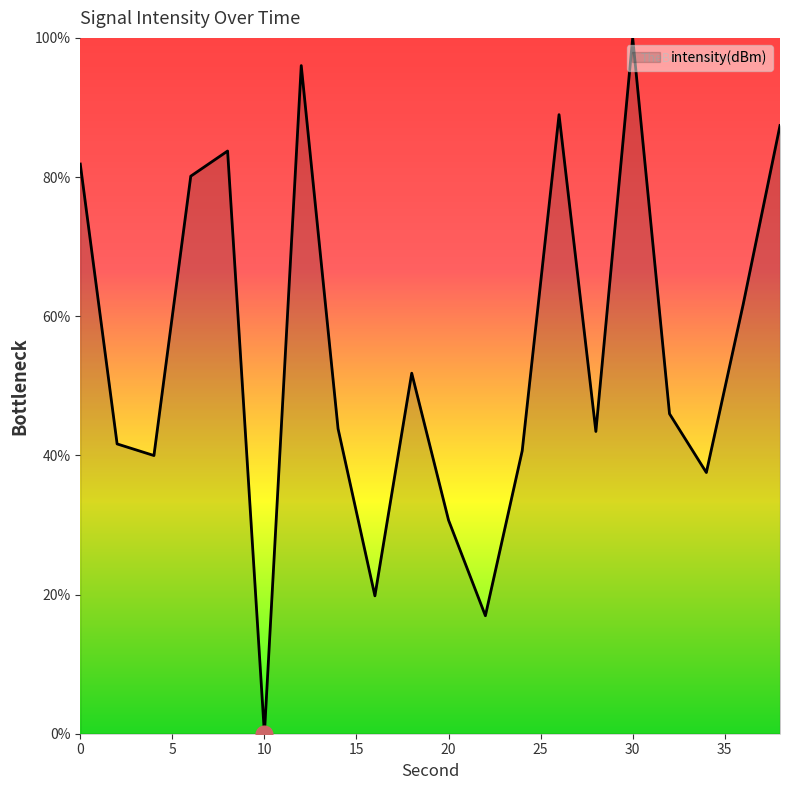

What is the maximum value shown in the chart?

100.0